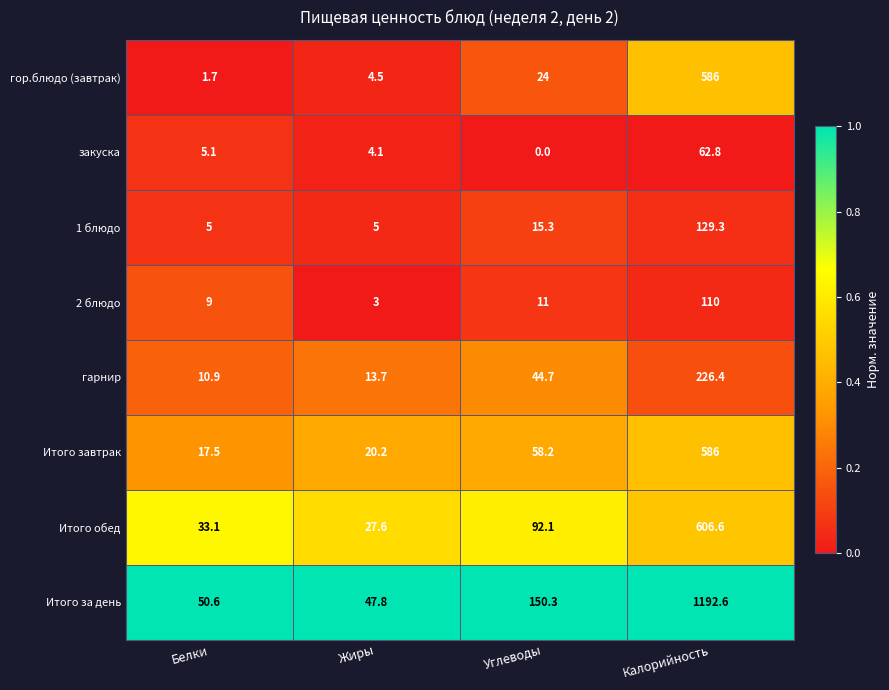

Is the value of 1 блюдо at Углеводы greater than the value of Итого за день at Белки?

No